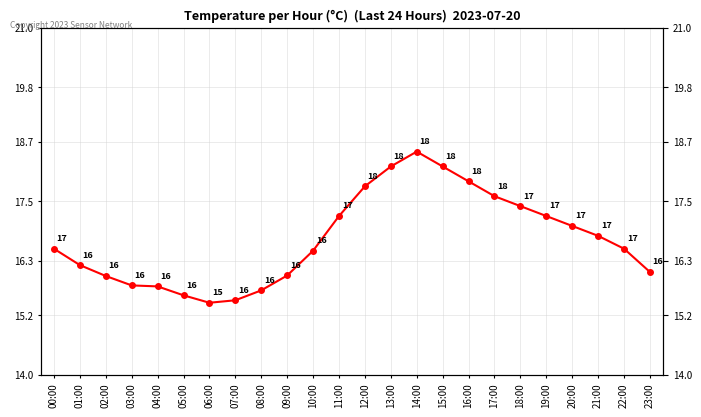

Rank the categories by value from highest to lowest.

14:00, 13:00, 15:00, 16:00, 12:00, 17:00, 18:00, 11:00, 19:00, 20:00, 21:00, 00:00, 22:00, 10:00, 01:00, 23:00, 09:00, 02:00, 03:00, 04:00, 08:00, 05:00, 07:00, 06:00